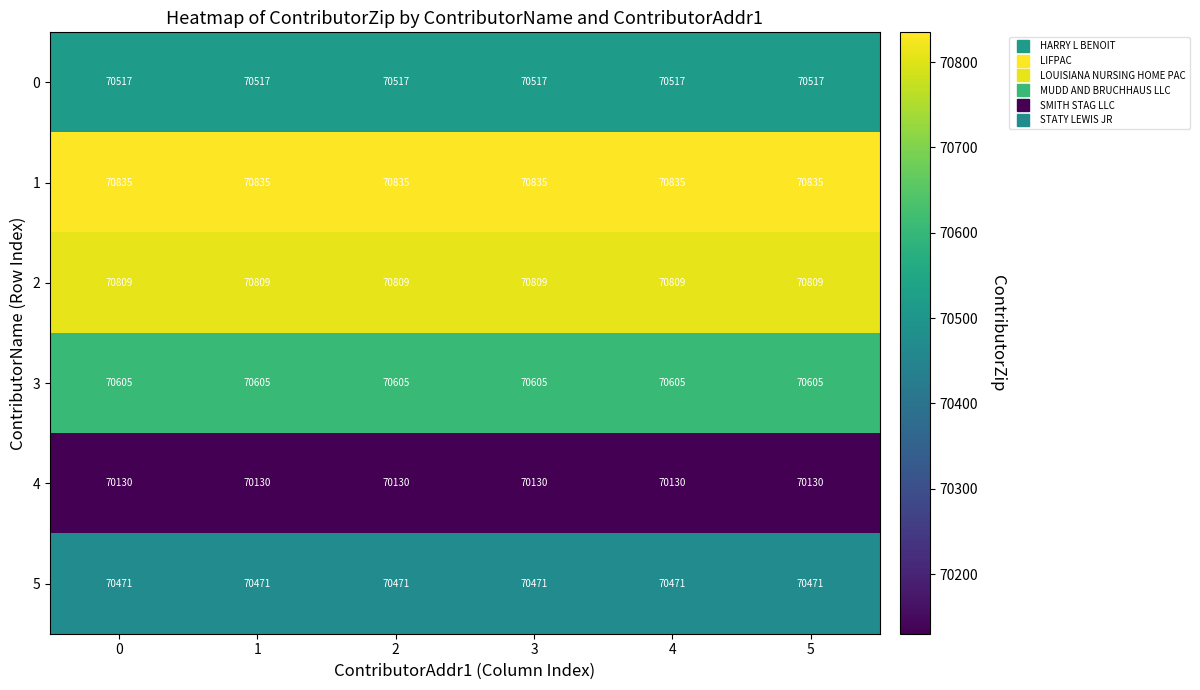

What is the spread (max minus min) of values at 2?

705